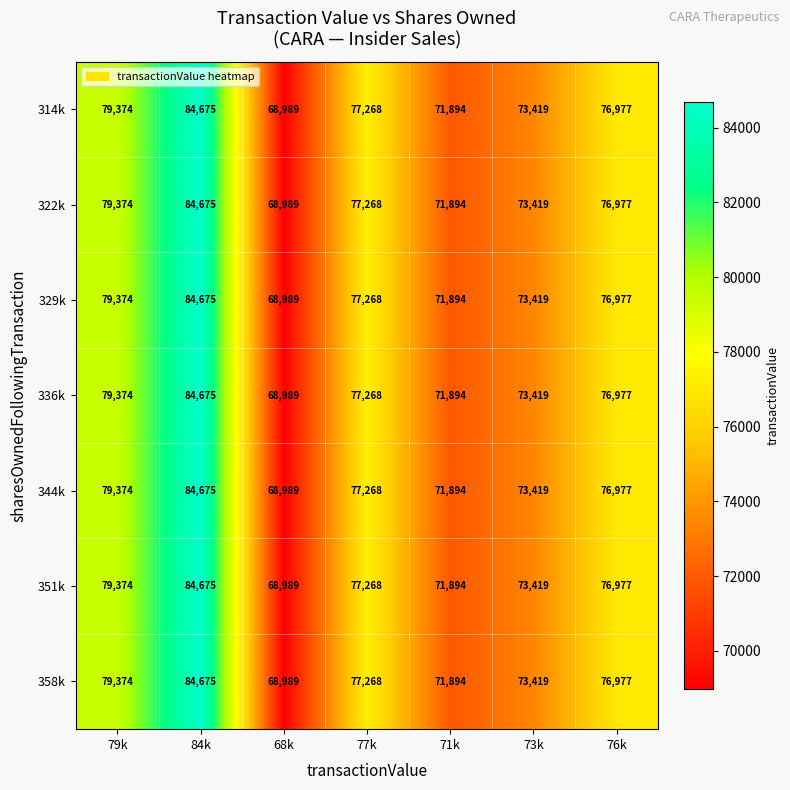

True or false: 314k has a value of 71894 at 71k.

True